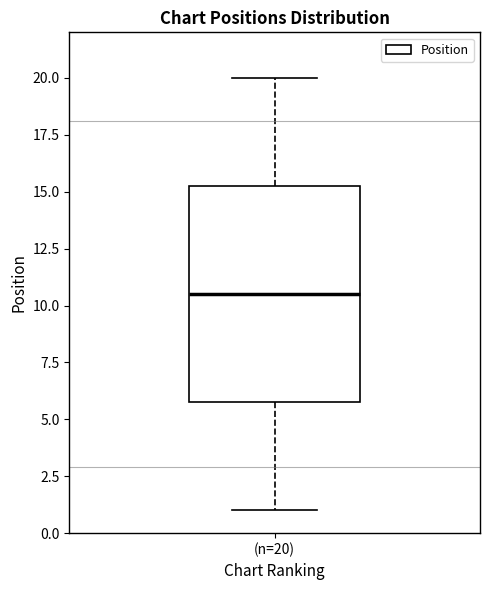

Read this box plot against the y-axis: the position of the median line, the range covered by the box, and the ends of both whiskers. The values are not printed on the chart, so give them approximately, as read against the axis.

median 10.5, box 6.0 to 15.5, whiskers 1.0 to 20.0